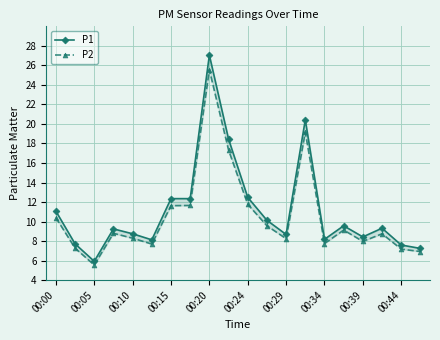

True or false: P2 and P1 intersect in this chart.

False